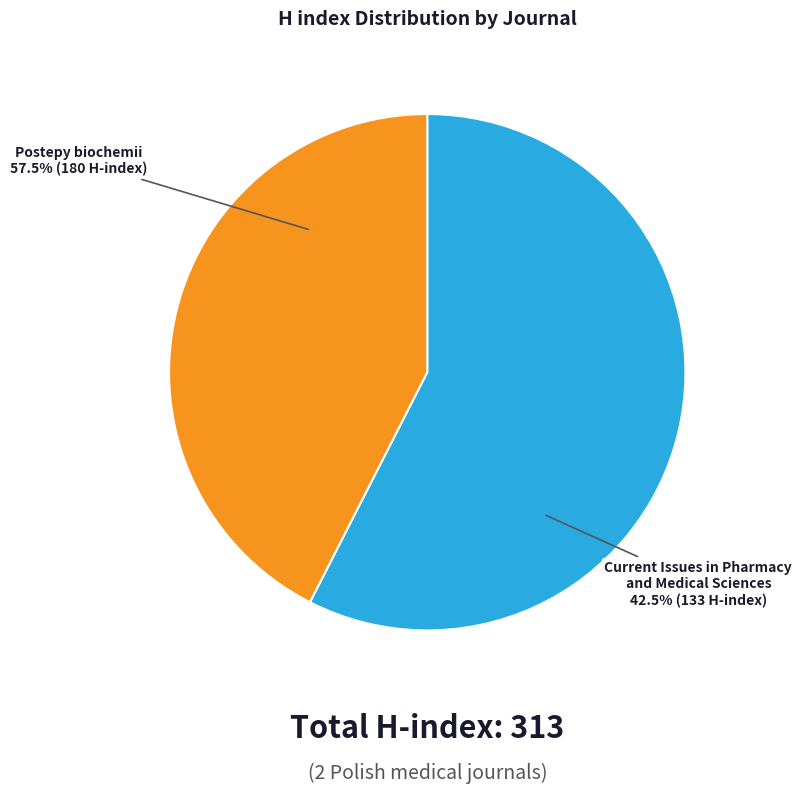

Between Postepy biochemii and Current Issues in Pharmacy and Medical Sciences, which is larger?

Postepy biochemii